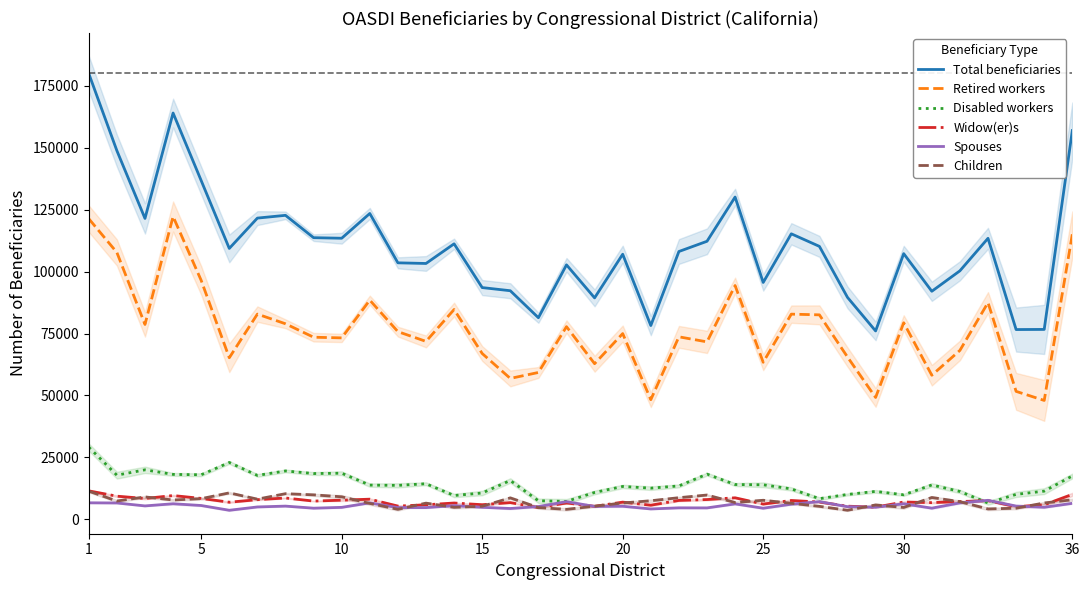

The value of Retired workers at 5 is 96454. True or false?

True